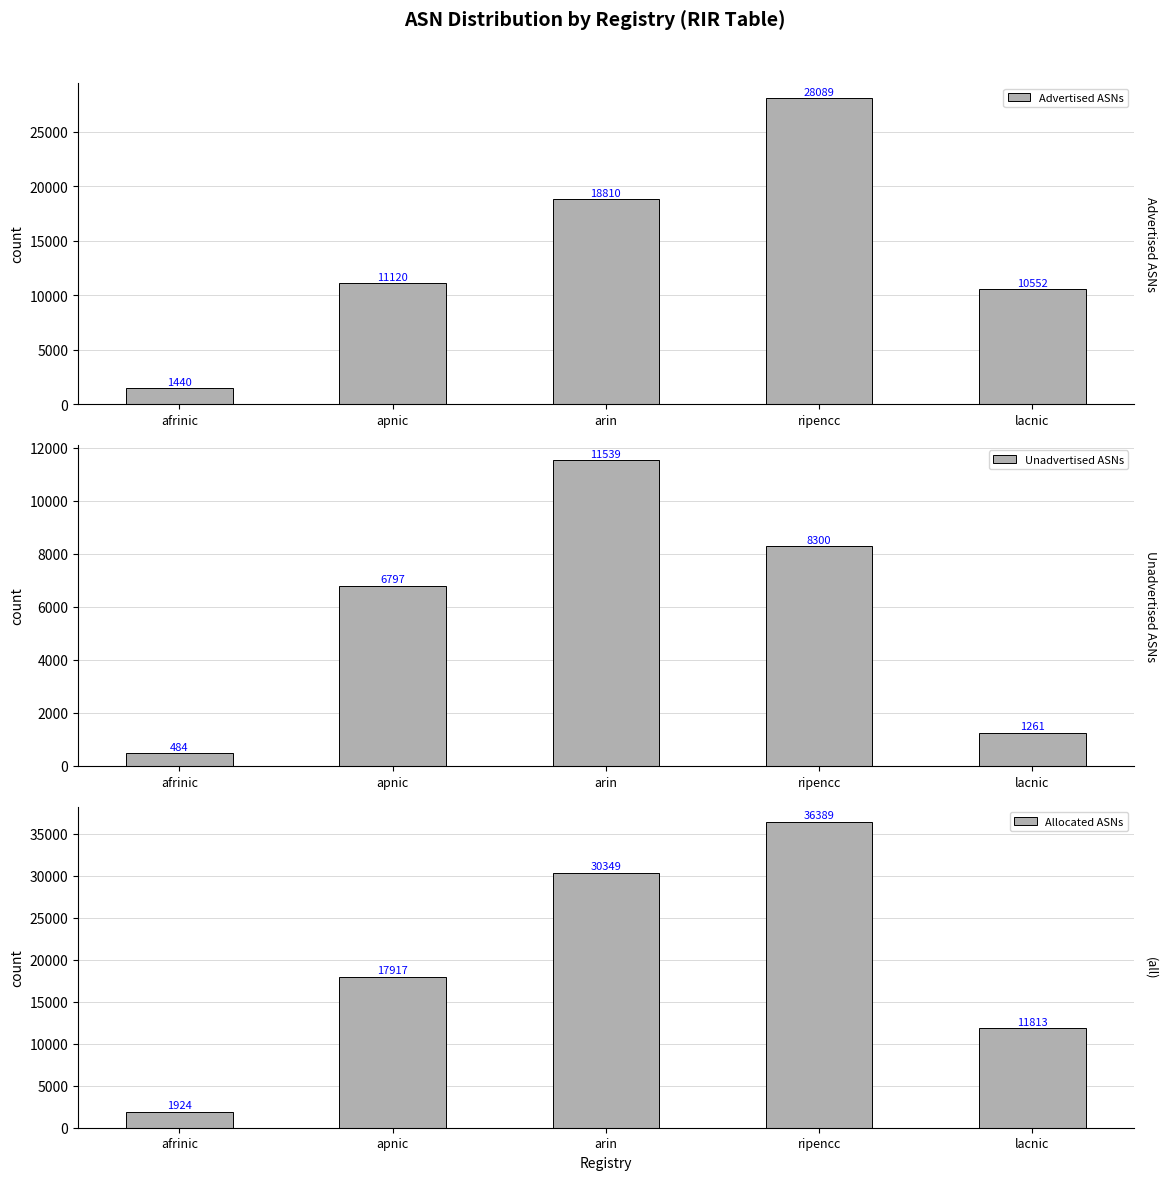

What are all the series names shown in the legend?

Advertised ASNs, Unadvertised ASNs, Allocated ASNs